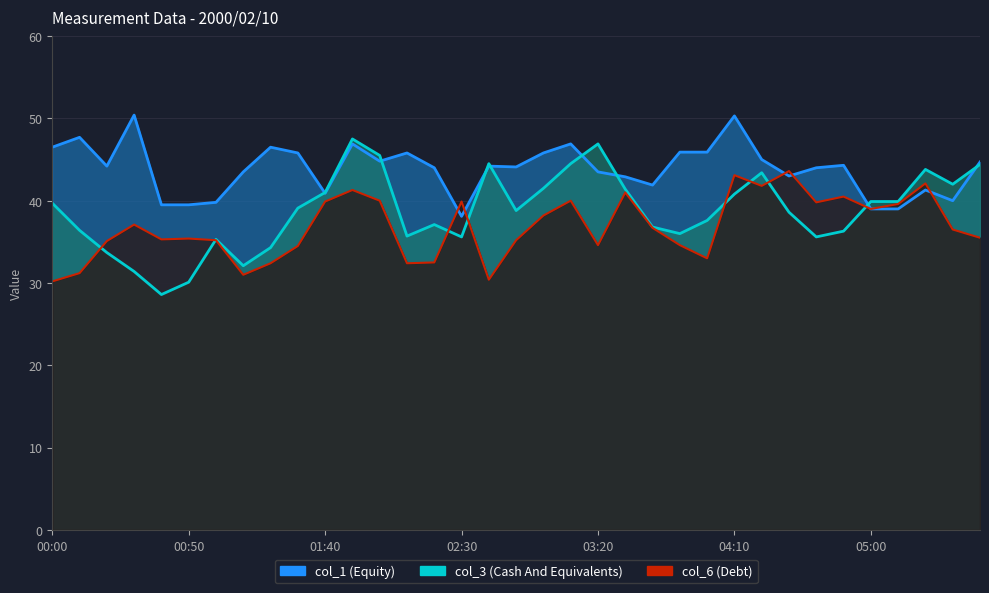

What is the label of the 24th point from the left?

03:50